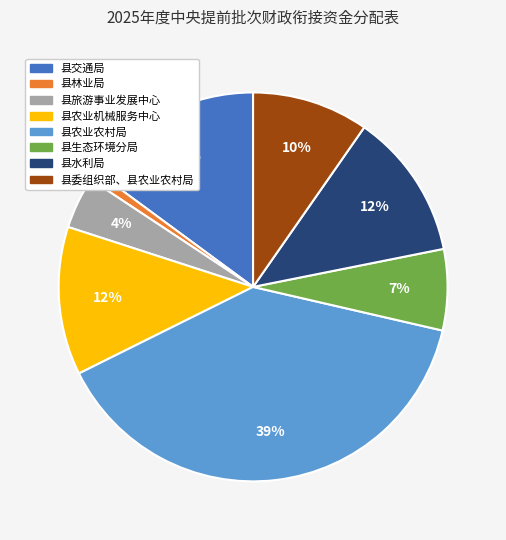

To the nearest percent, what is the difference between the largest and smallest slice percentages?

38%